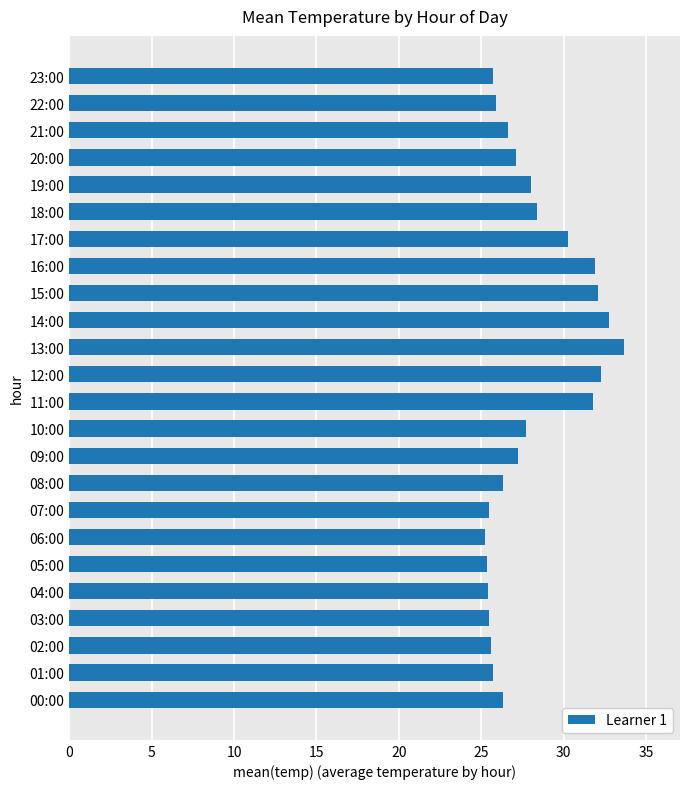

What is the change in value from 03:00 to 08:00?

+0.8